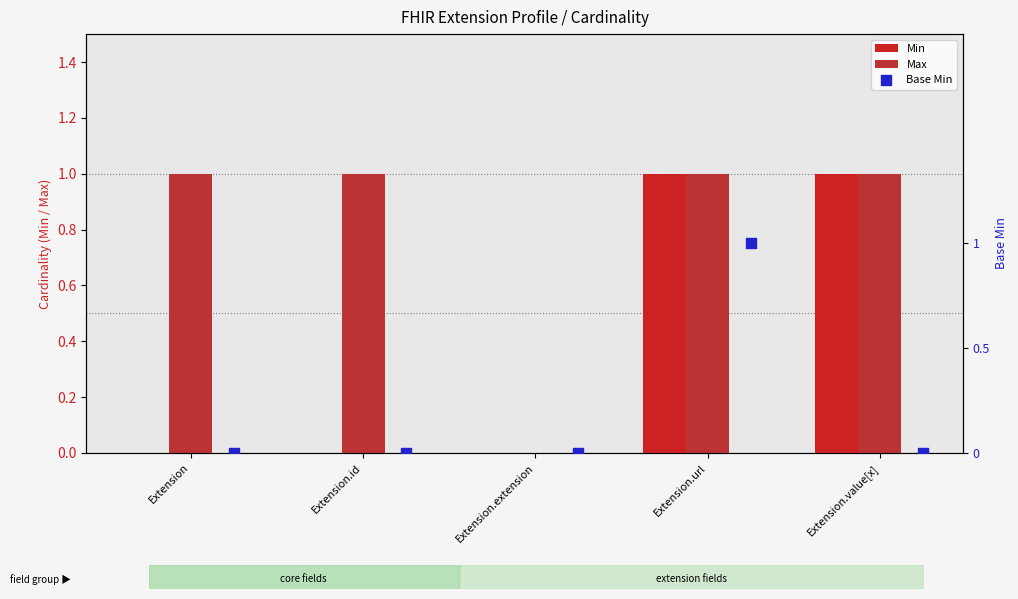

What is the total value across all series at Extension?

1